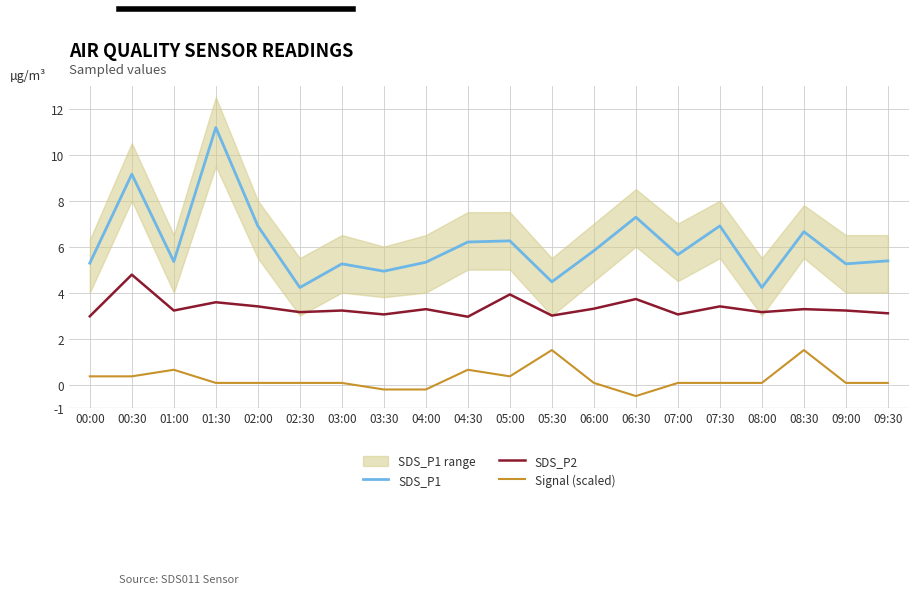

Where is the first local maximum for SDS_P1?

00:30